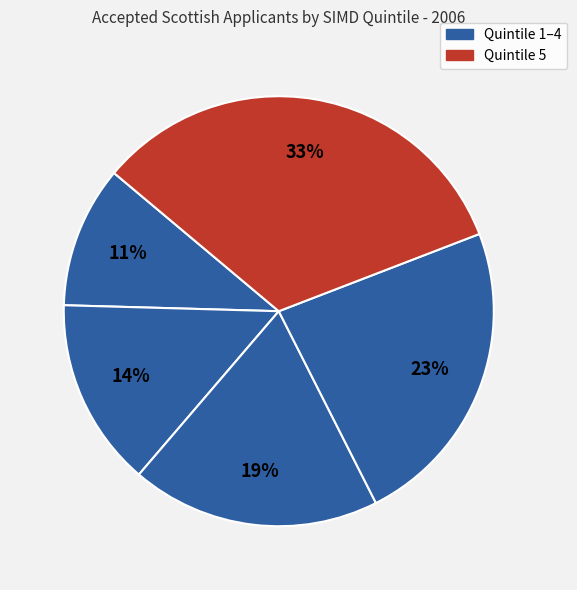

To the nearest percent, what is the difference between the largest and smallest slice percentages?

22%